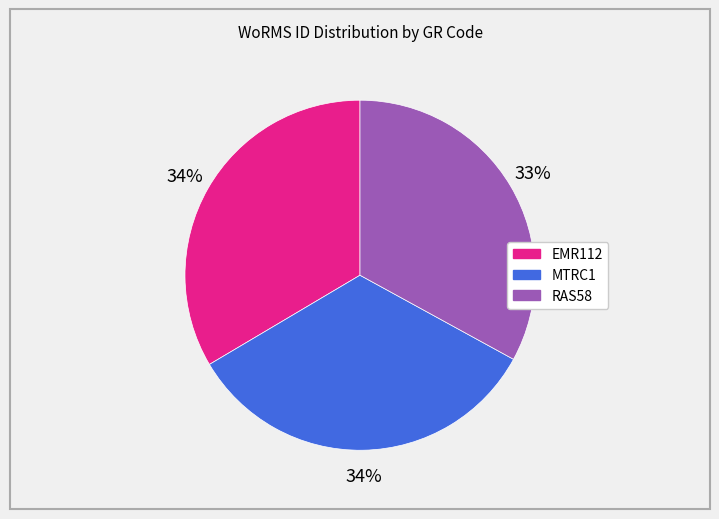

Is the sum of MTRC1 and RAS58 greater than half?

Yes